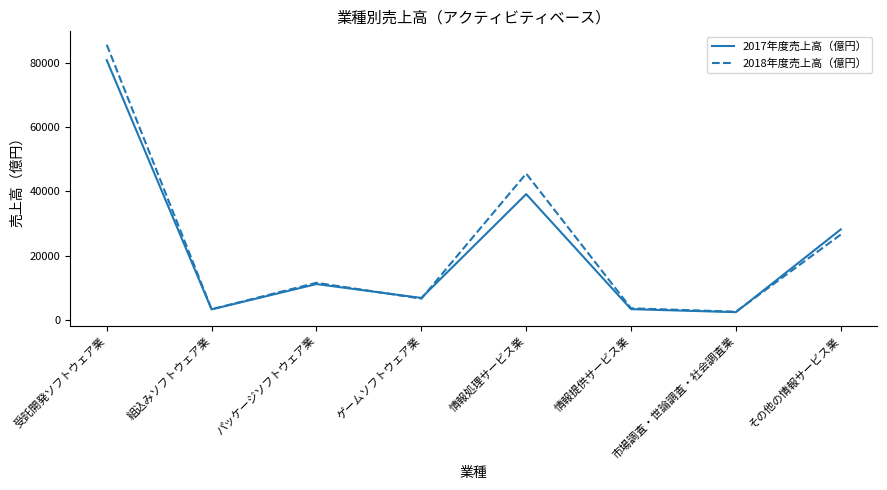

How many lines are shown in the chart?

2